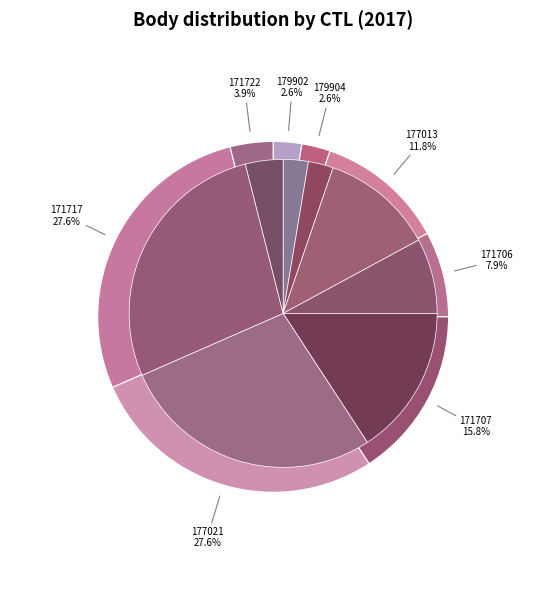

Does any single category account for the majority?

No